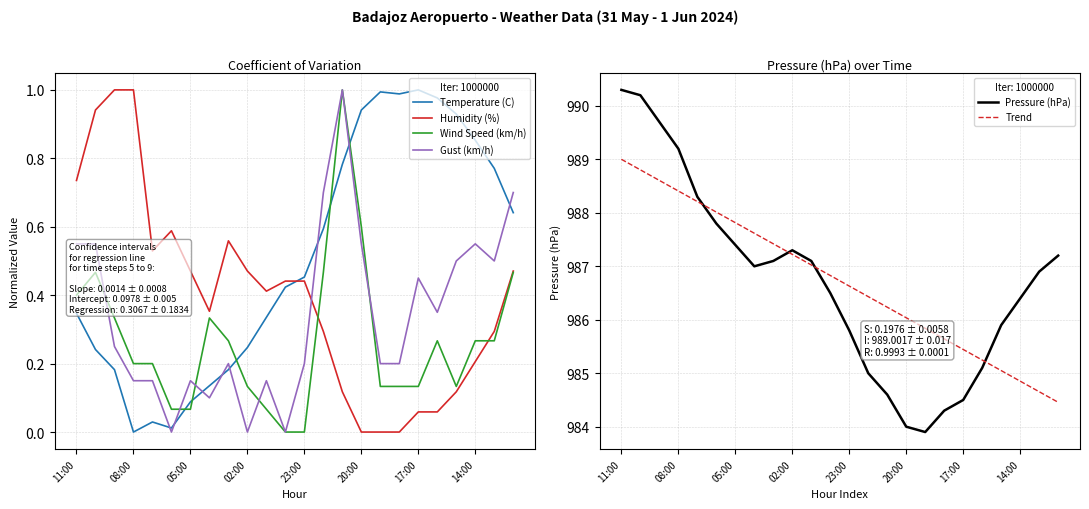

Which category has the highest value in the Pressure (hPa) series?

11:00